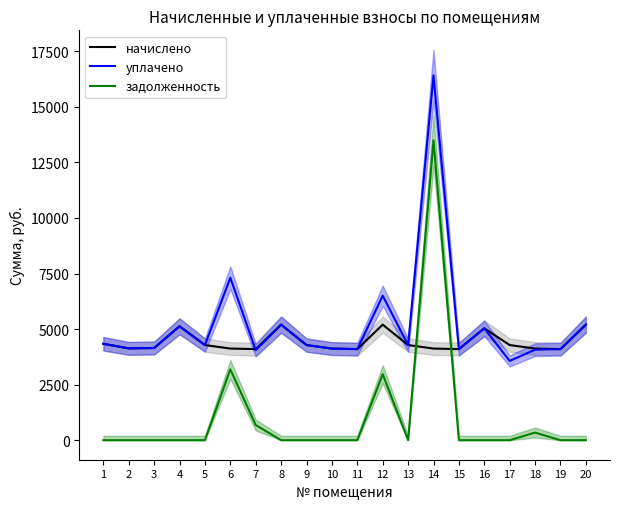

Reading right to left, extract all data points from this chart.

начислено: 20=5199.8	19=4098.6	18=4123.4	17=4280.8	16=5034.2	15=4098.6	14=4123.5	13=4280.8	12=5199.8	11=4098.6	10=4123.4	9=4280.9	8=5199.8	7=4098.6	6=4123.4	5=4280.8	4=5125.3	3=4148.3	2=4131.7	1=4338.7
уплачено: 20=5199.8	19=4098.6	18=4073.6	17=3567.3	16=5034.2	15=4098.6	14=16414.4	13=4280.8	12=6500.0	11=4098.6	10=4123.4	9=4280.9	8=5199.8	7=4049.1	6=7310.6	5=4280.8	4=5125.3	3=4148.3	2=4131.7	1=4338.7
задолженность: 20=0.0	19=0.0	18=343.9	17=0.0	16=0.0	15=0.0	14=13493.6	13=0.0	12=2969.6	11=0.0	10=0.0	9=0.0	8=0.0	7=683.1	6=3187.2	5=0.0	4=0.0	3=0.0	2=0.0	1=0.0